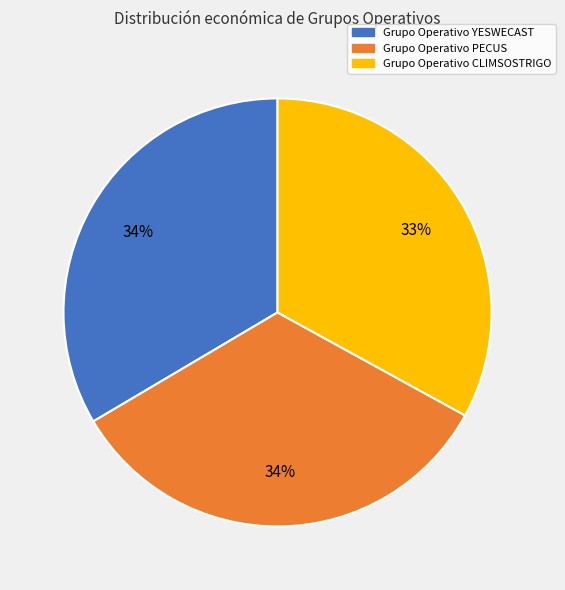

True or false: Grupo Operativo CLIMSOSTRIGO accounts for 41% of the total.

False